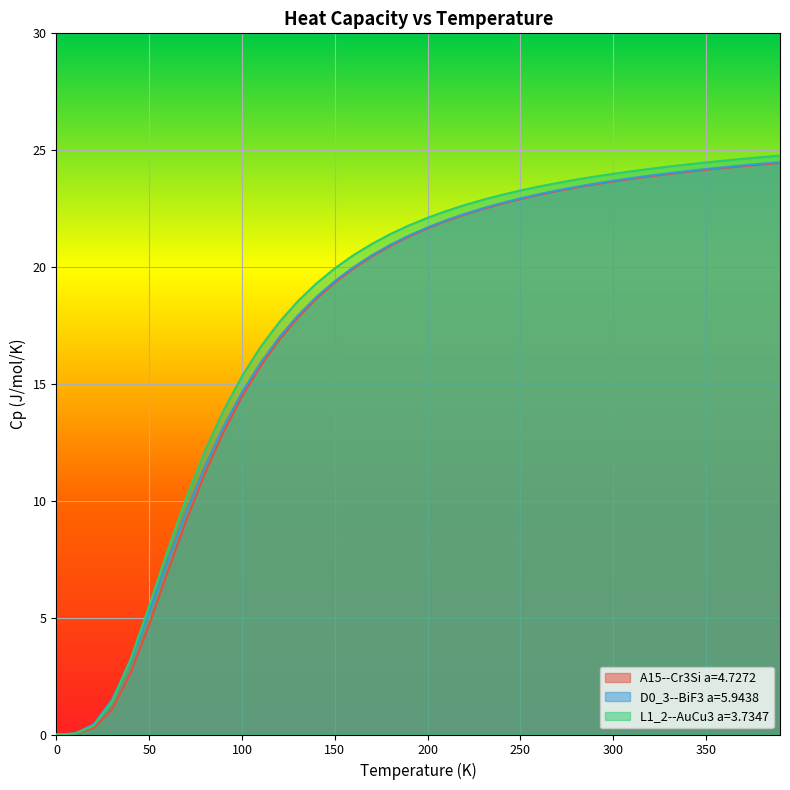

The D0_3--BiF3 a=5.9438 series shows 4.6 at 140.0. True or false?

False